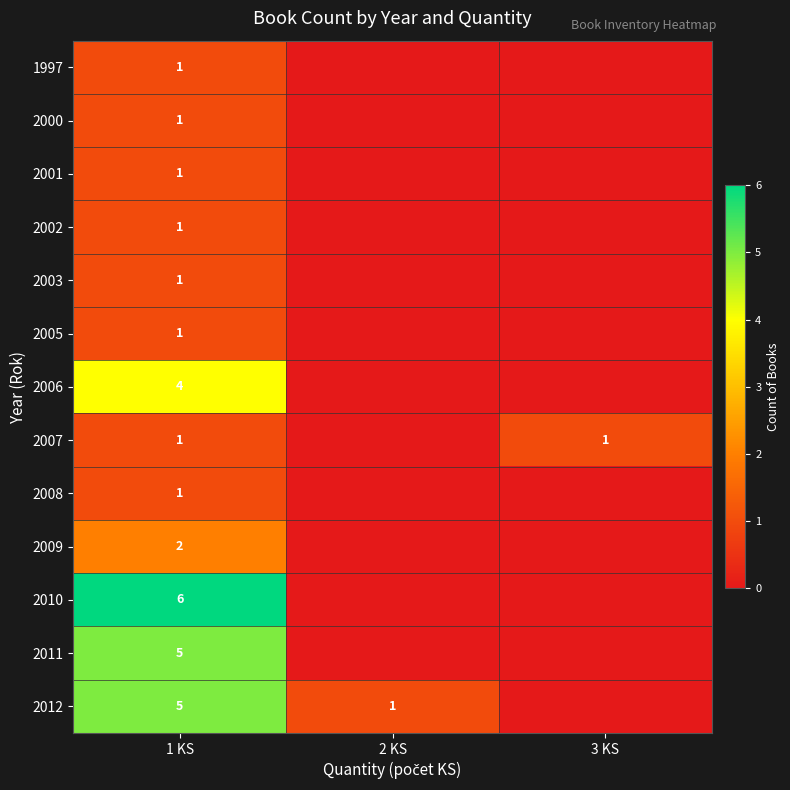

What is the difference between the 2012 values at 1 KS and 2 KS?

4